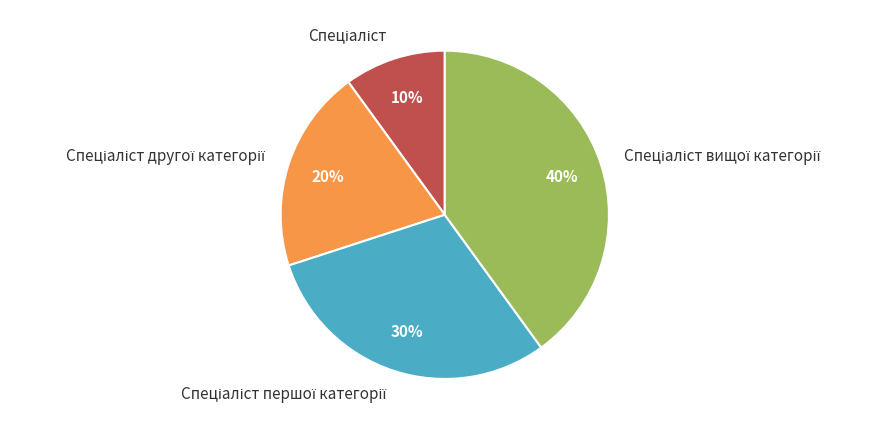

To the nearest percent, what is the average slice percentage?

25%